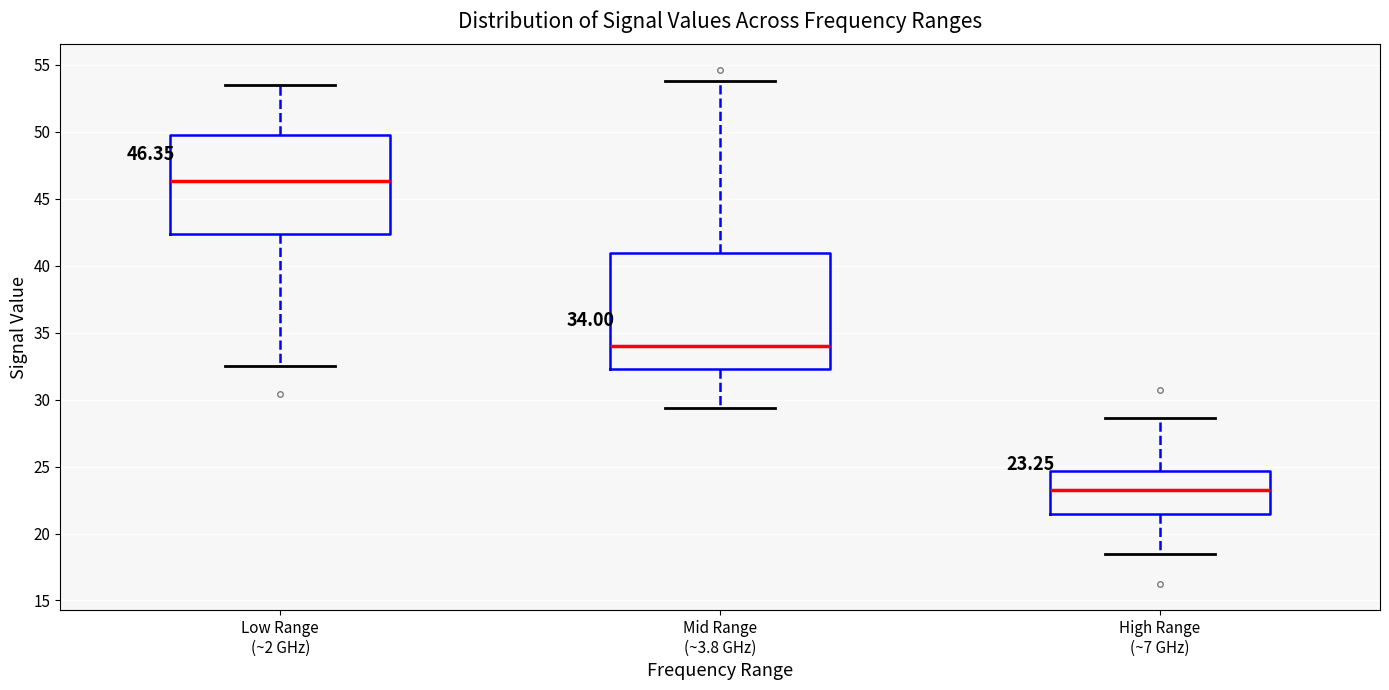

Which box has the lowest median line?

High Range (~7 GHz)